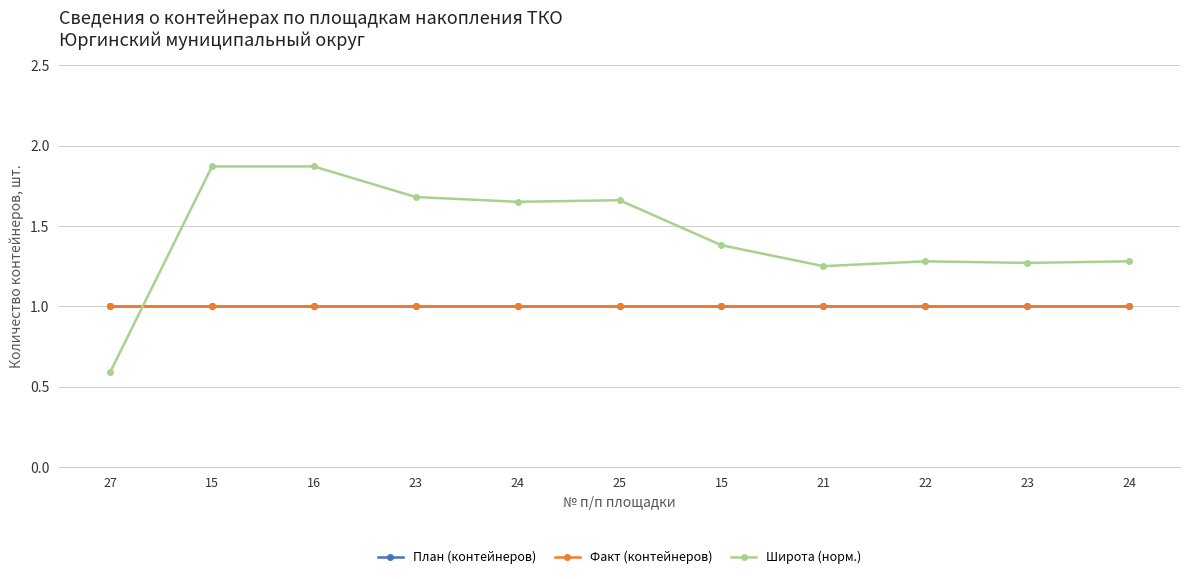

Is it true that План (контейнеров) equals 1.0 at 16?

True